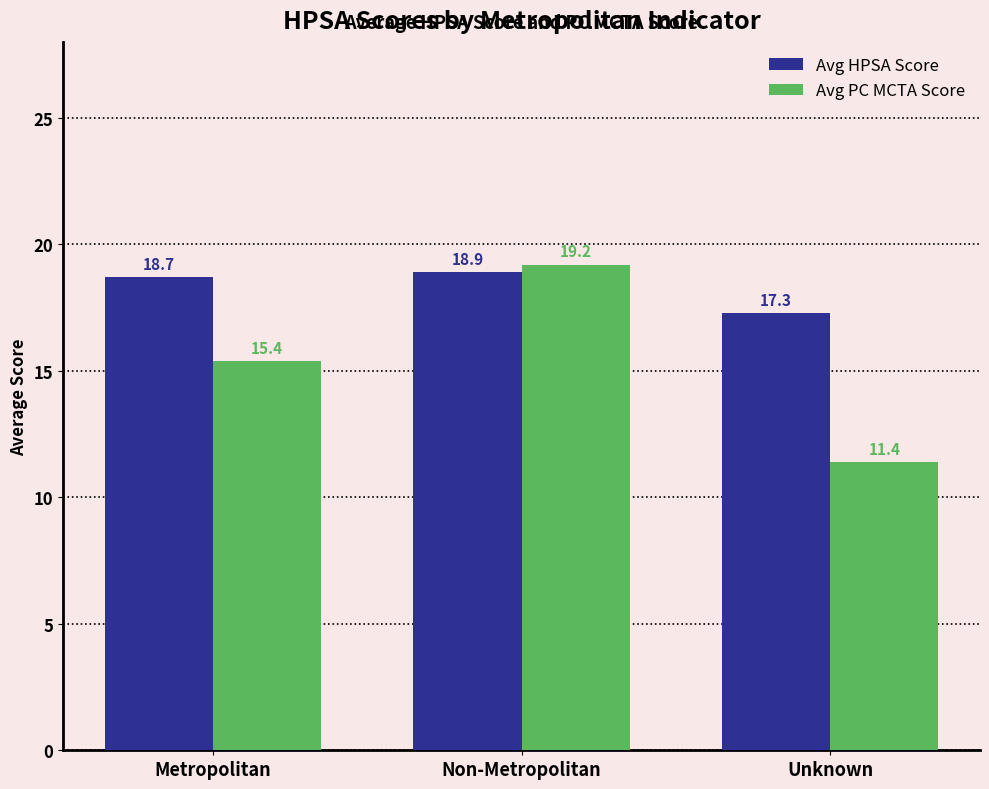

Which series has the widest spread of values?

Avg PC MCTA Score